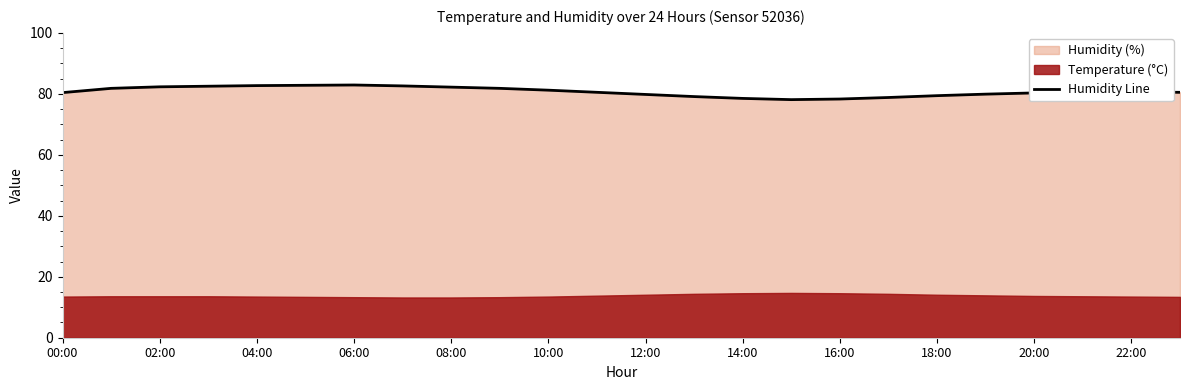

What is the lowest value of the Humidity Line series?

78.1